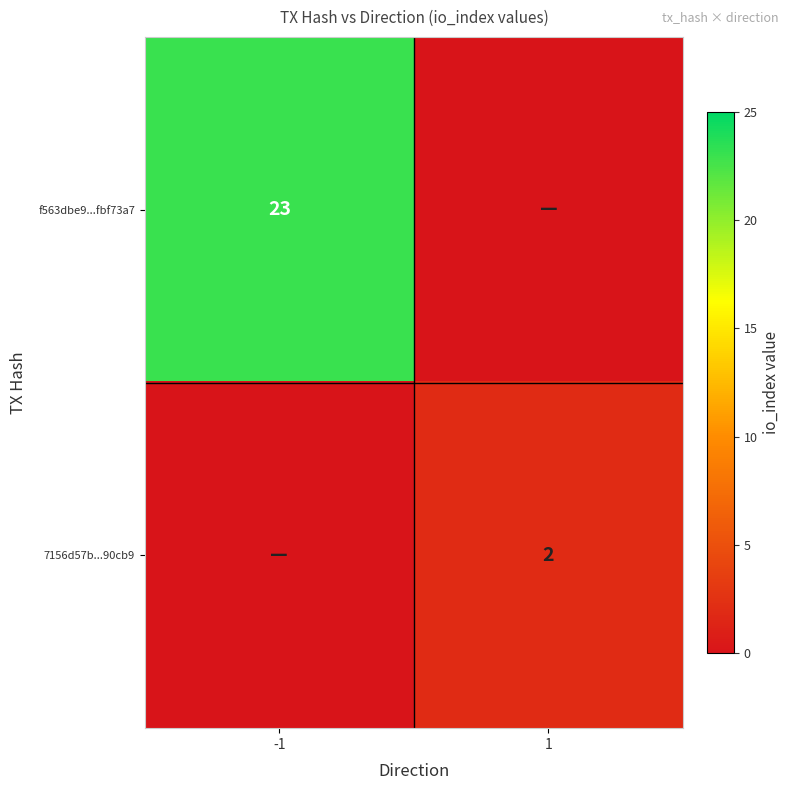

The value of f563dbe9...fbf73a7 at -1 is 23. True or false?

True